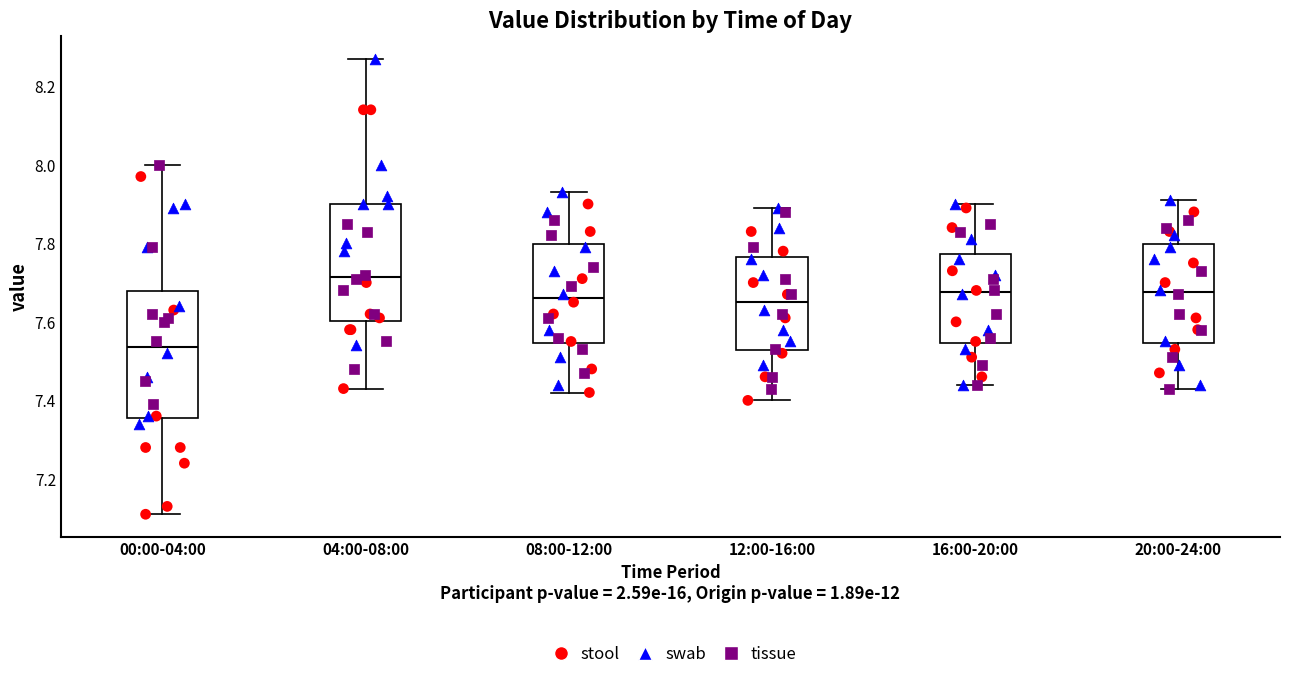

Which box's median line is the highest?

04:00-08:00